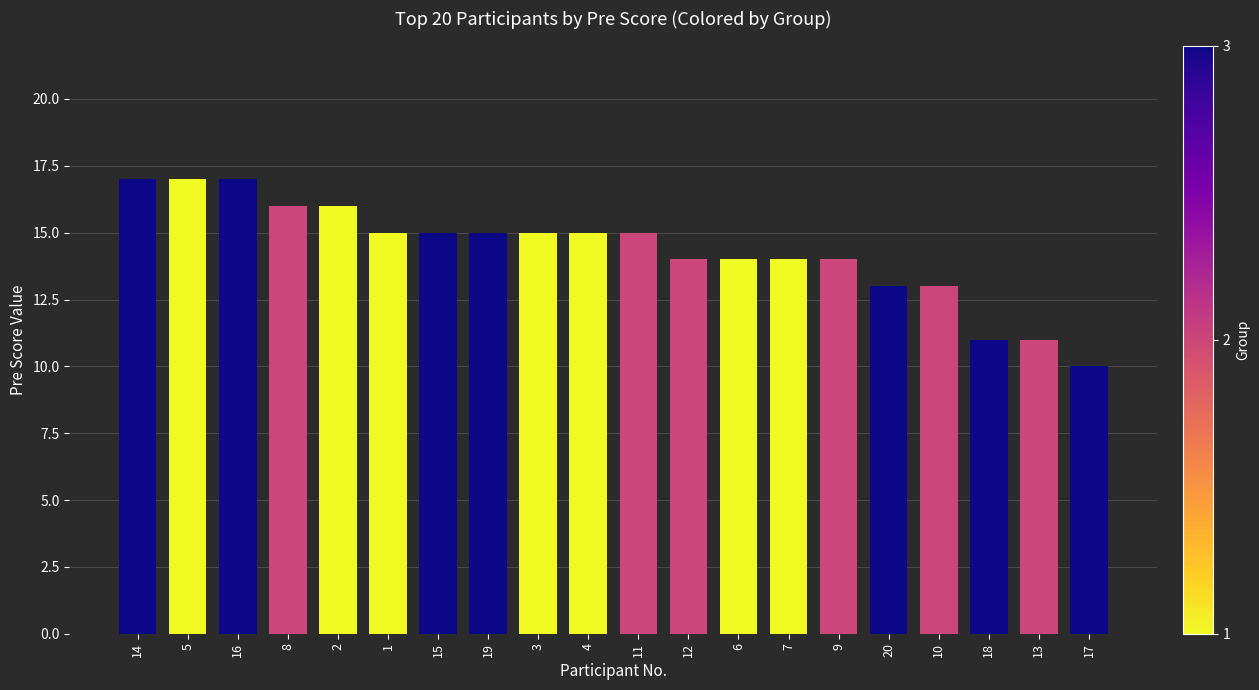

What position from the right is 17?

1